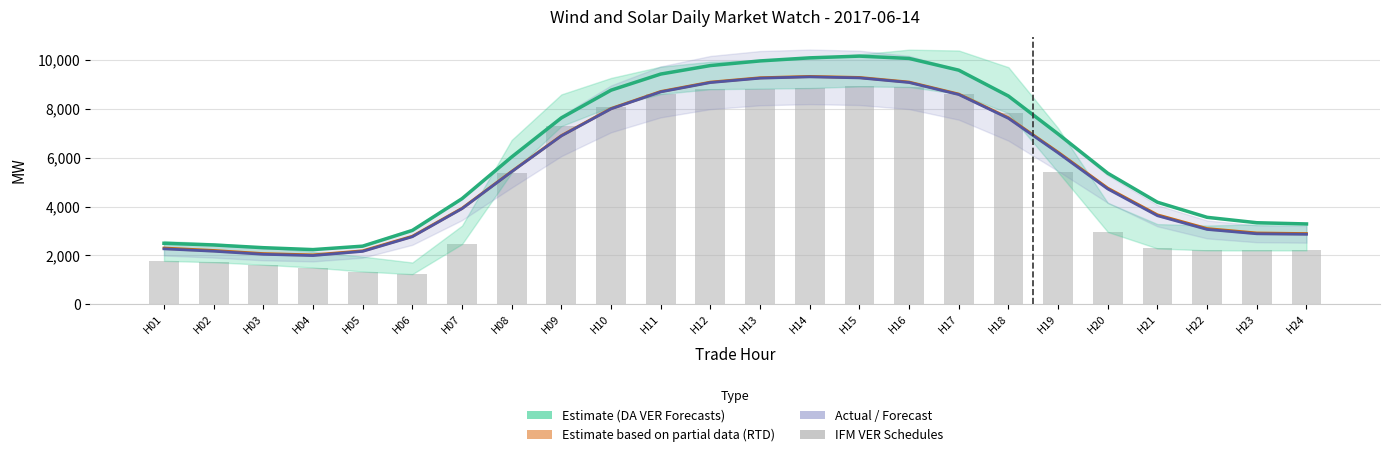

Reading left to right, list all the values displayed in this chart.

DA VER FORECASTS (Estimate): 2494.9	2426.4	2314.3	2235.8	2377.5	3022.4	4323.2	6033.6	7635.0	8771.5	9432.7	9780.8	9971.0	10097.1	10167.7	10072.6	9591.3	8531.3	6976.3	5365.2	4177.0	3558.6	3337.6	3287.7
RTD CLEARED VALUE: 2301.2	2201.7	2073.5	2020.1	2188.2	2785.2	3931.2	5444.4	6912.8	8022.4	8719.8	9102.7	9282.5	9336.6	9294.3	9105.5	8613.8	7642.2	6231.1	4757.4	3663.5	3100.1	2917.7	2894.4
Actual: 2267.1	2169.2	2043.1	1991.7	2162.8	2764.0	3914.1	5429.3	6897.2	8005.2	8701.6	9084.0	9263.7	9318.0	9275.9	9086.3	8592.1	7615.9	6199.1	4720.1	3623.9	3062.3	2883.9	2863.6
IFM VER Schedules: 1774.4	1719.0	1615.9	1500.7	1338.0	1230.5	2462.3	5389.8	7299.8	8092.9	8613.9	8811.7	8835.2	8859.2	8926.0	8904.1	8615.5	7831.1	5410.2	2959.1	2282.7	2204.3	2201.7	2204.4